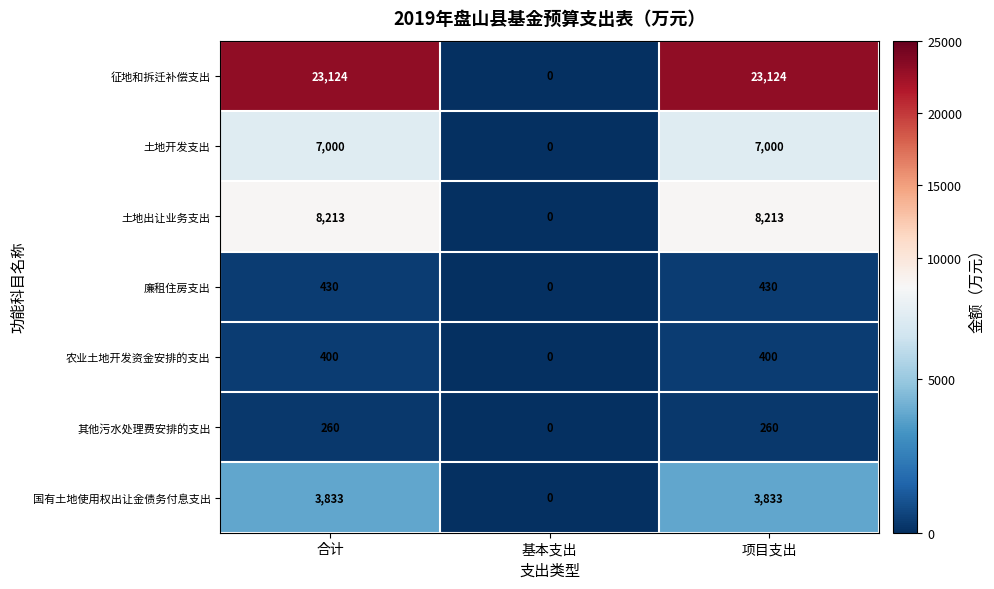

Which series has the largest range (max minus min)?

征地和拆迁补偿支出